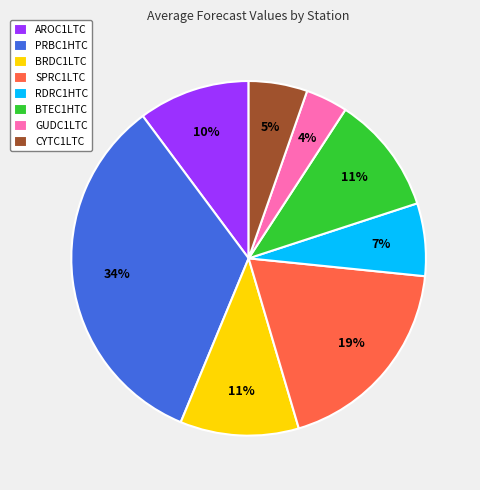

To the nearest percent, what is the average slice percentage?

12%